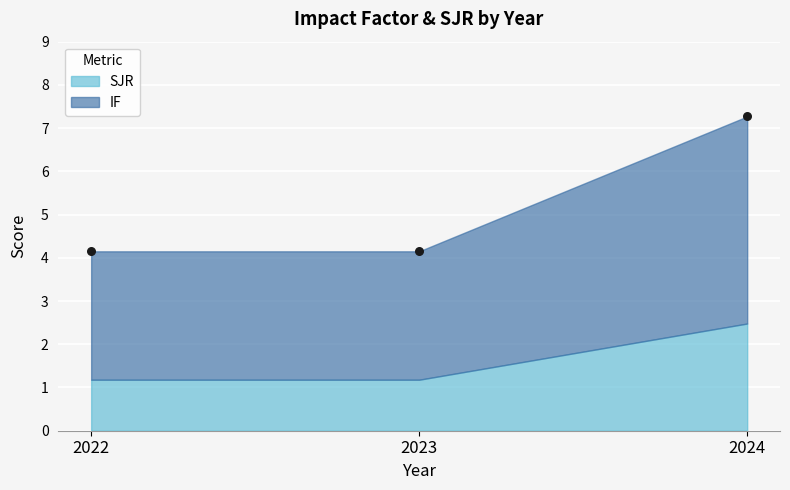

What is the average Y value?

5.2